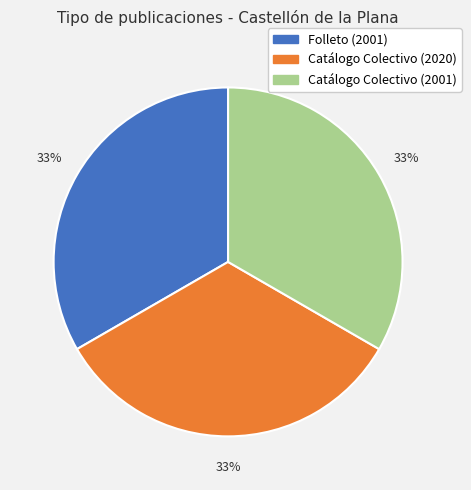

What percentage is the Folleto (2001) slice, to the nearest percent?

33%